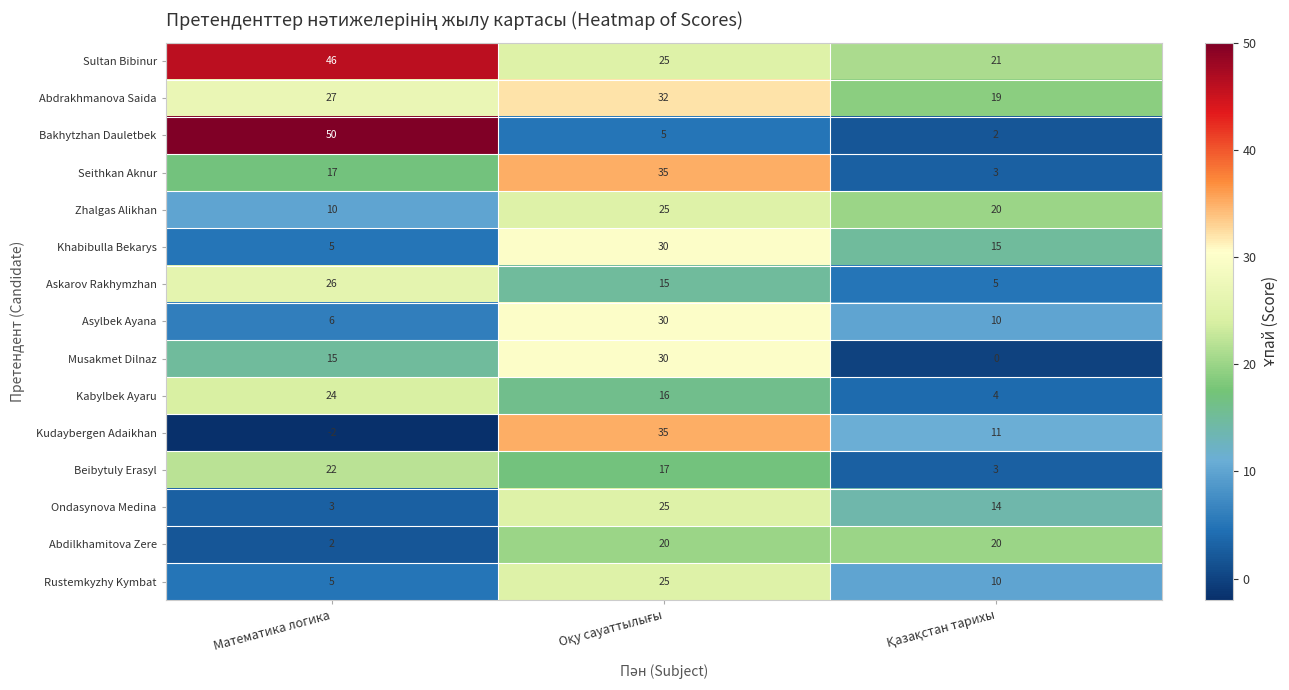

Count the number of data series in this chart.

15